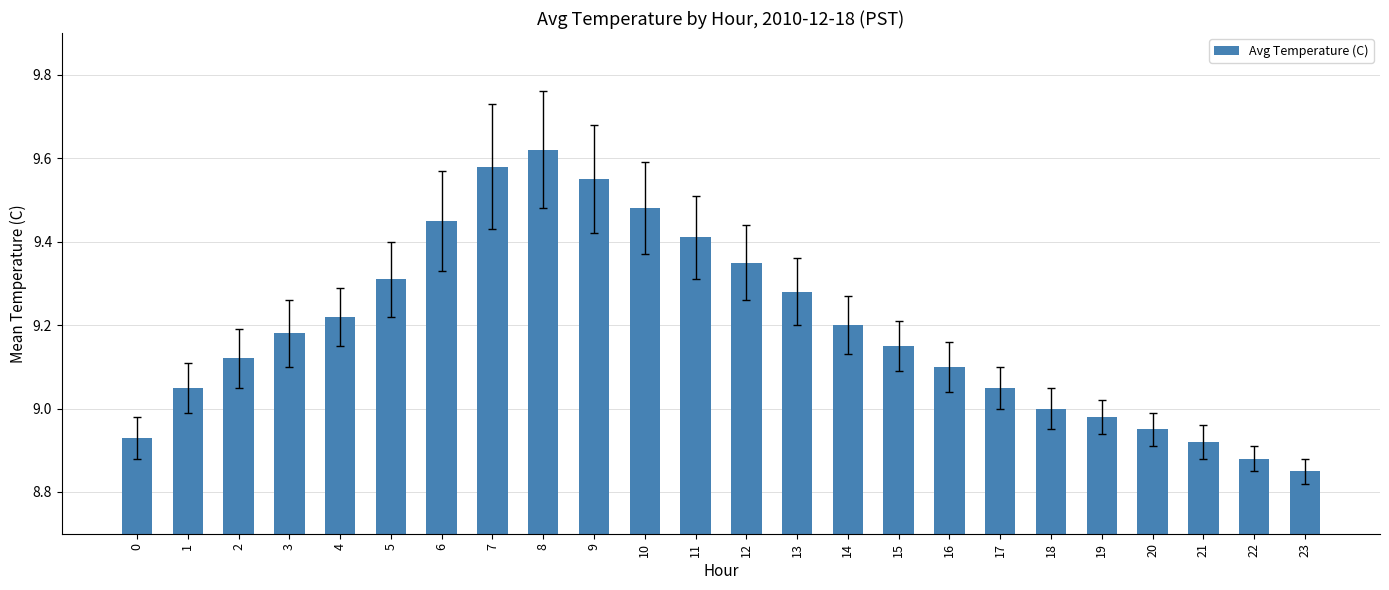

Count the number of categories in the chart.

24